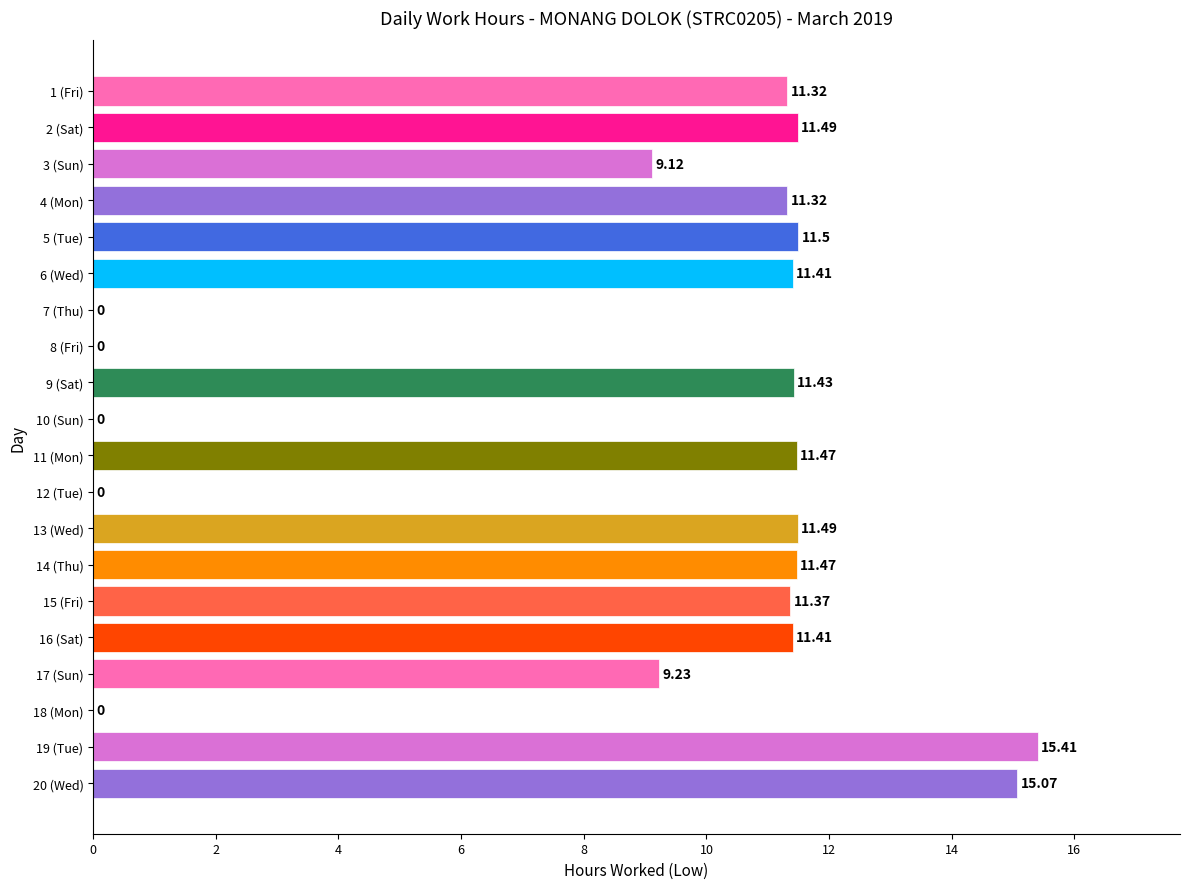

What is the sum of the values at 9 (Sat) and 18 (Mon)?

11.4